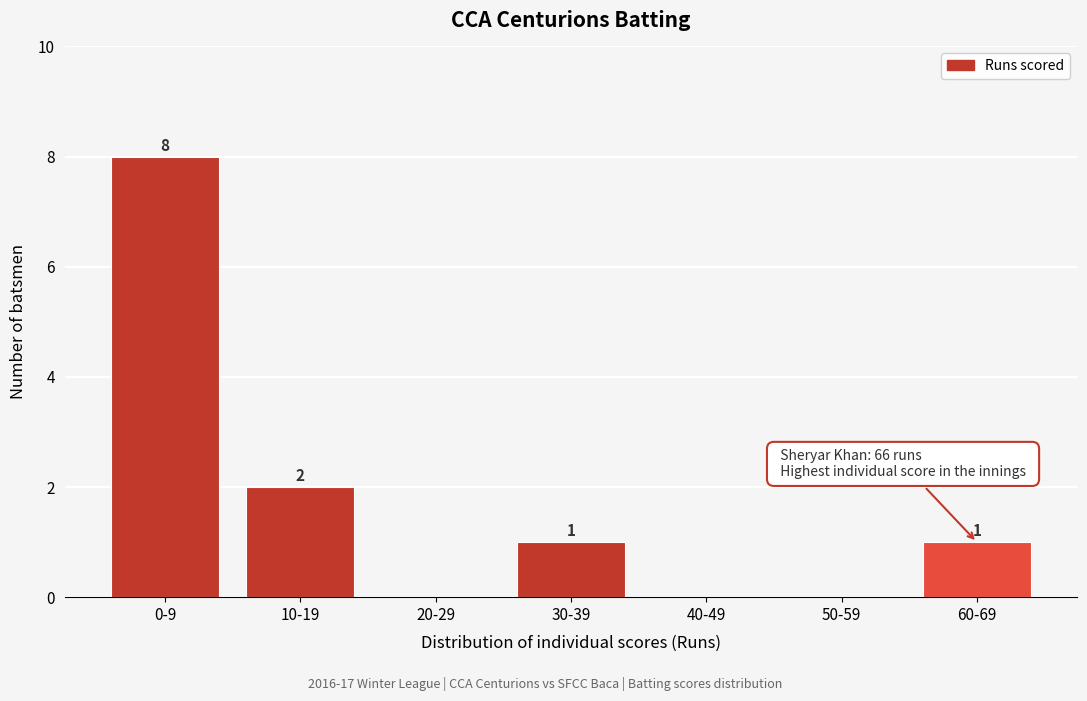

Reading right to left, list all the values displayed in this chart.

60-69=1	50-59=0	40-49=0	30-39=1	20-29=0	10-19=2	0-9=8